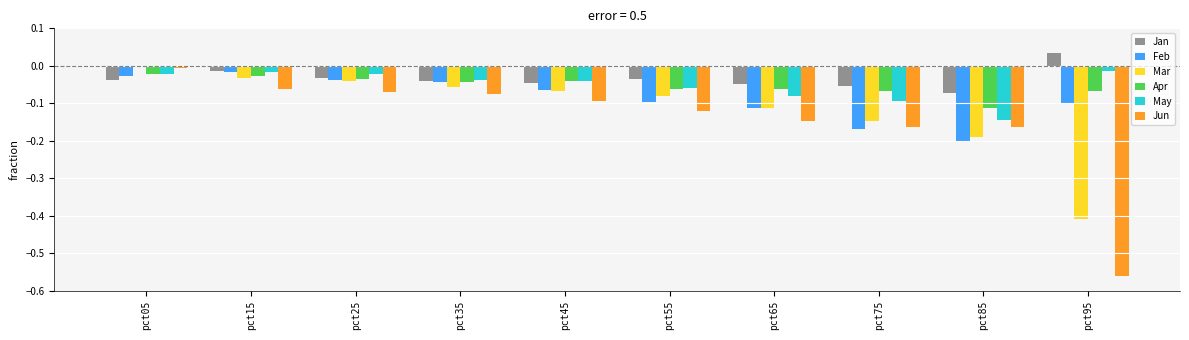

Is the value of Mar at pct75 greater than the value of Jan at pct55?

No